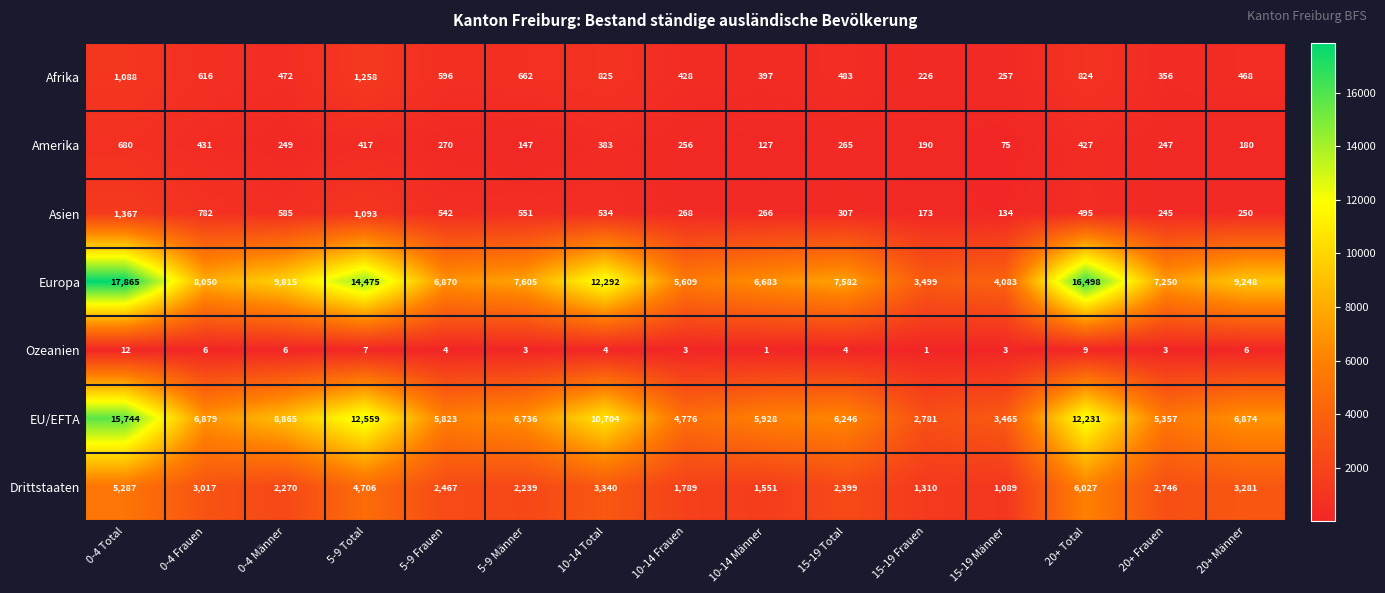

At which label does Amerika first exceed 256?

0-4 Total